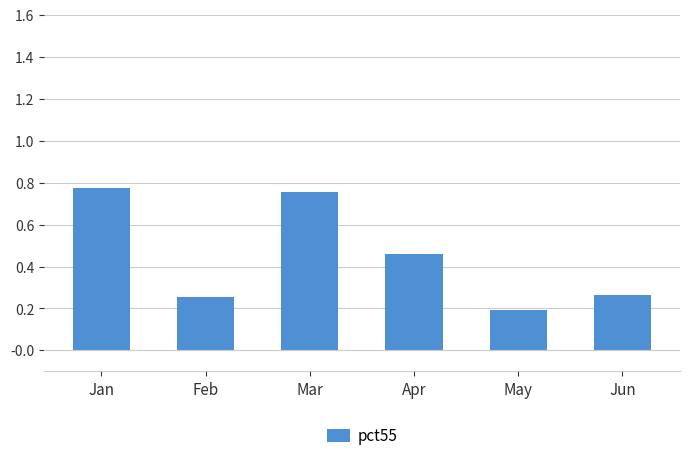

Between Feb and Apr, which is larger?

Apr